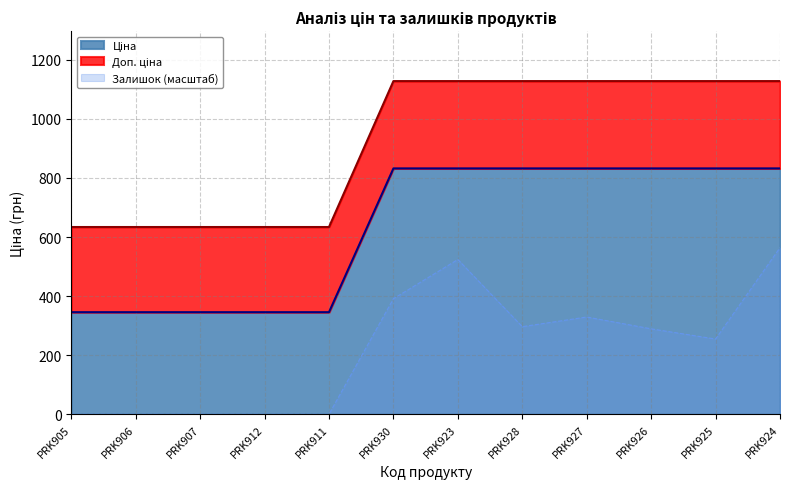

What position from the right is PRK925?

2